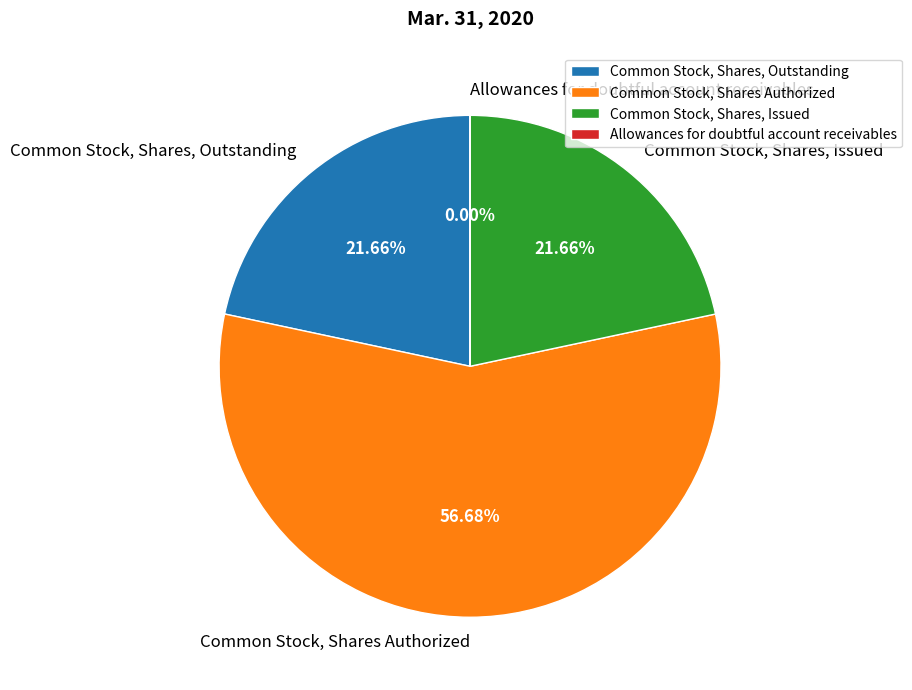

How much of the chart is everything except Common Stock, Shares, Outstanding?

78.3%